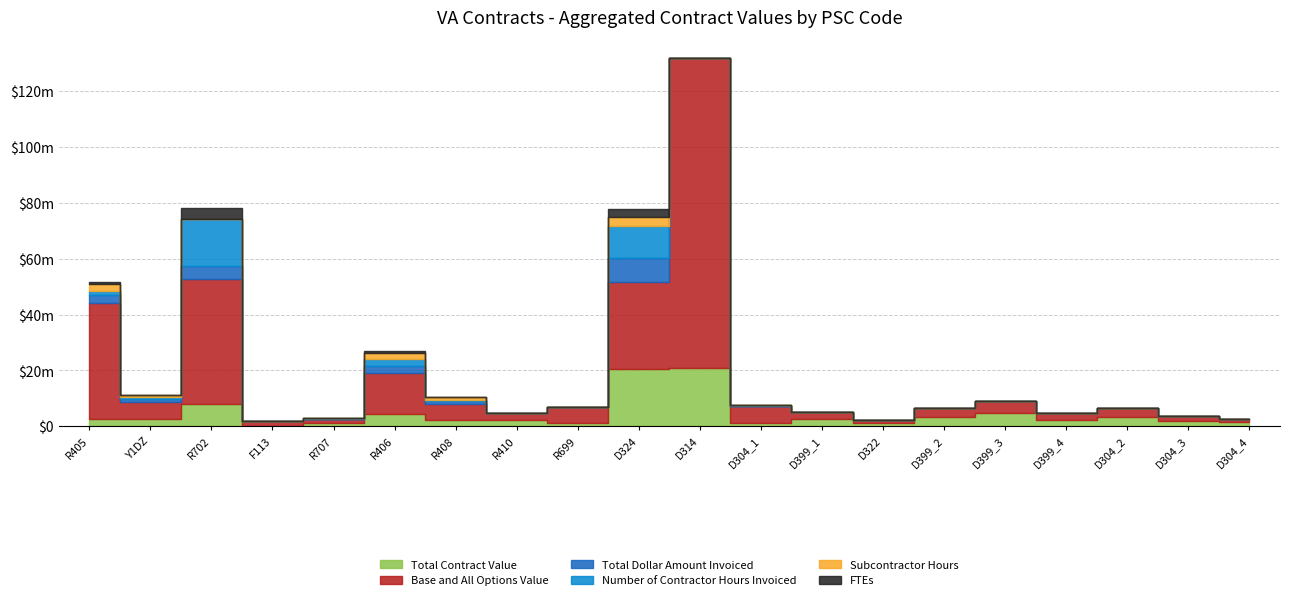

True or false: Total Contract Value has a value of 1399988 at D304_4.

True